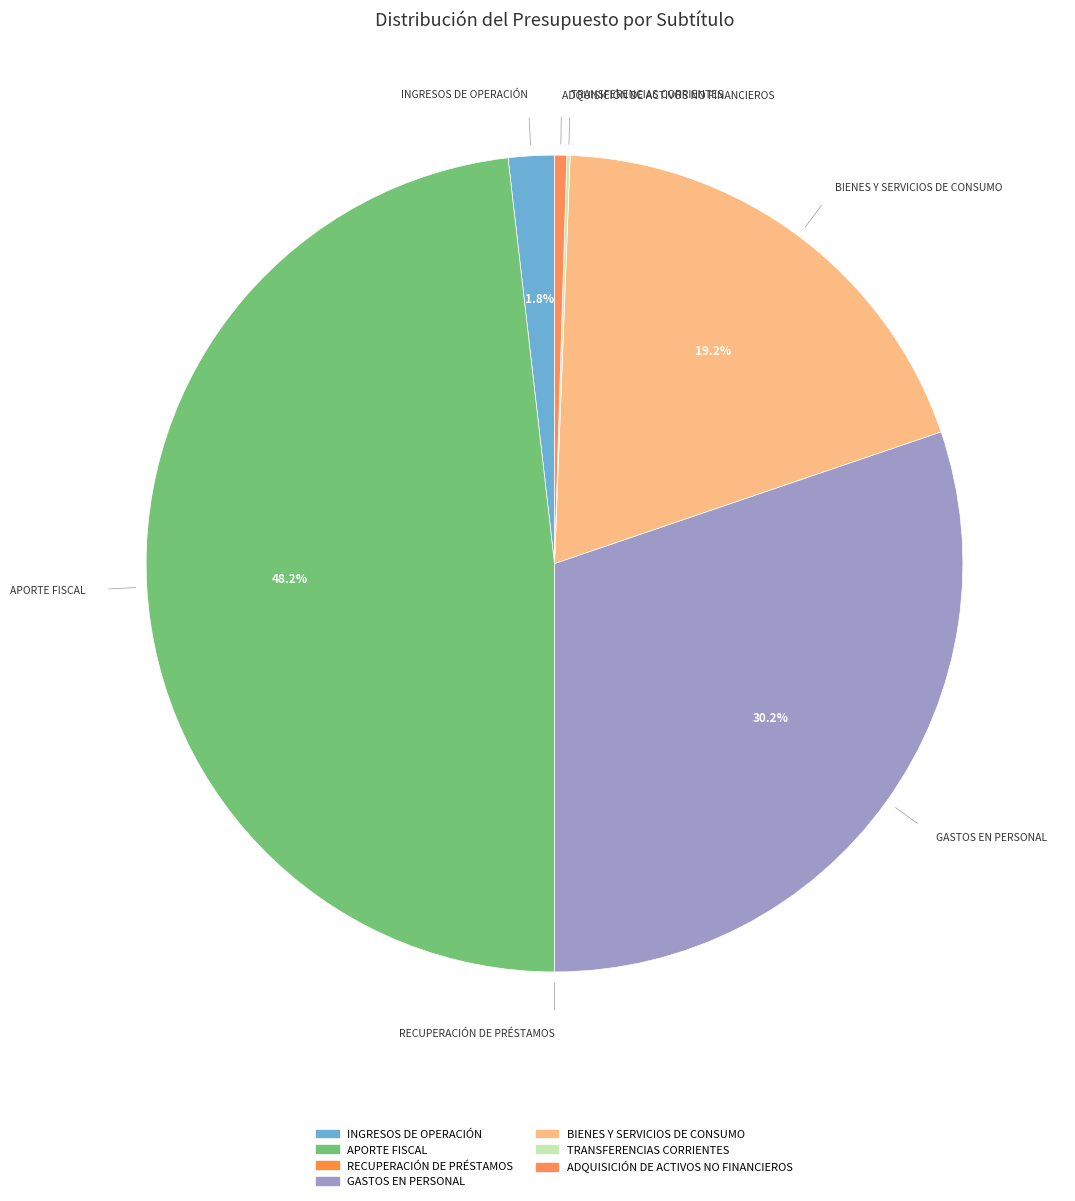

Between ADQUISICIÓN DE ACTIVOS NO FINANCIEROS and RECUPERACIÓN DE PRÉSTAMOS, which is larger?

ADQUISICIÓN DE ACTIVOS NO FINANCIEROS